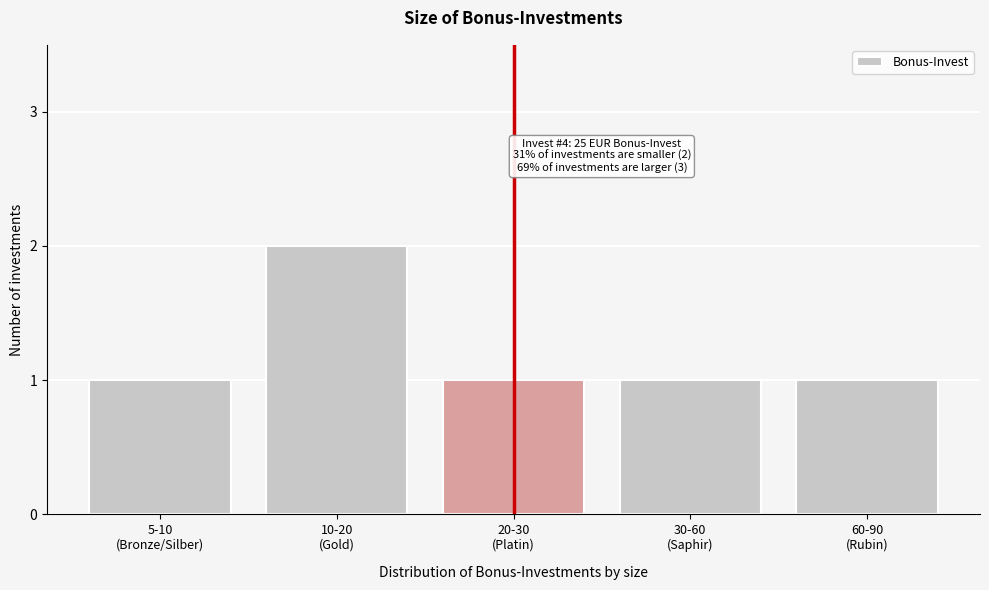

Reading left to right, extract all data points from this chart.

1	2	1	1	1